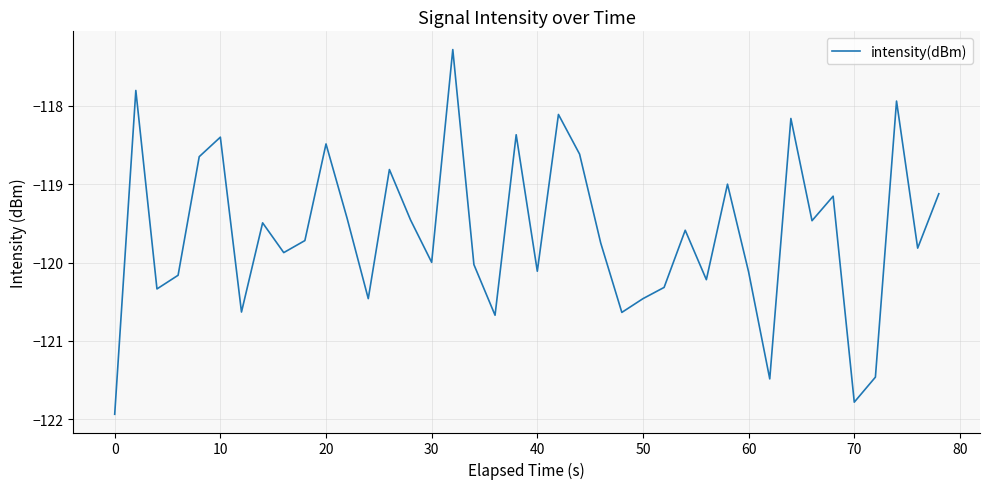

What is the maximum value shown in the chart?

-117.3